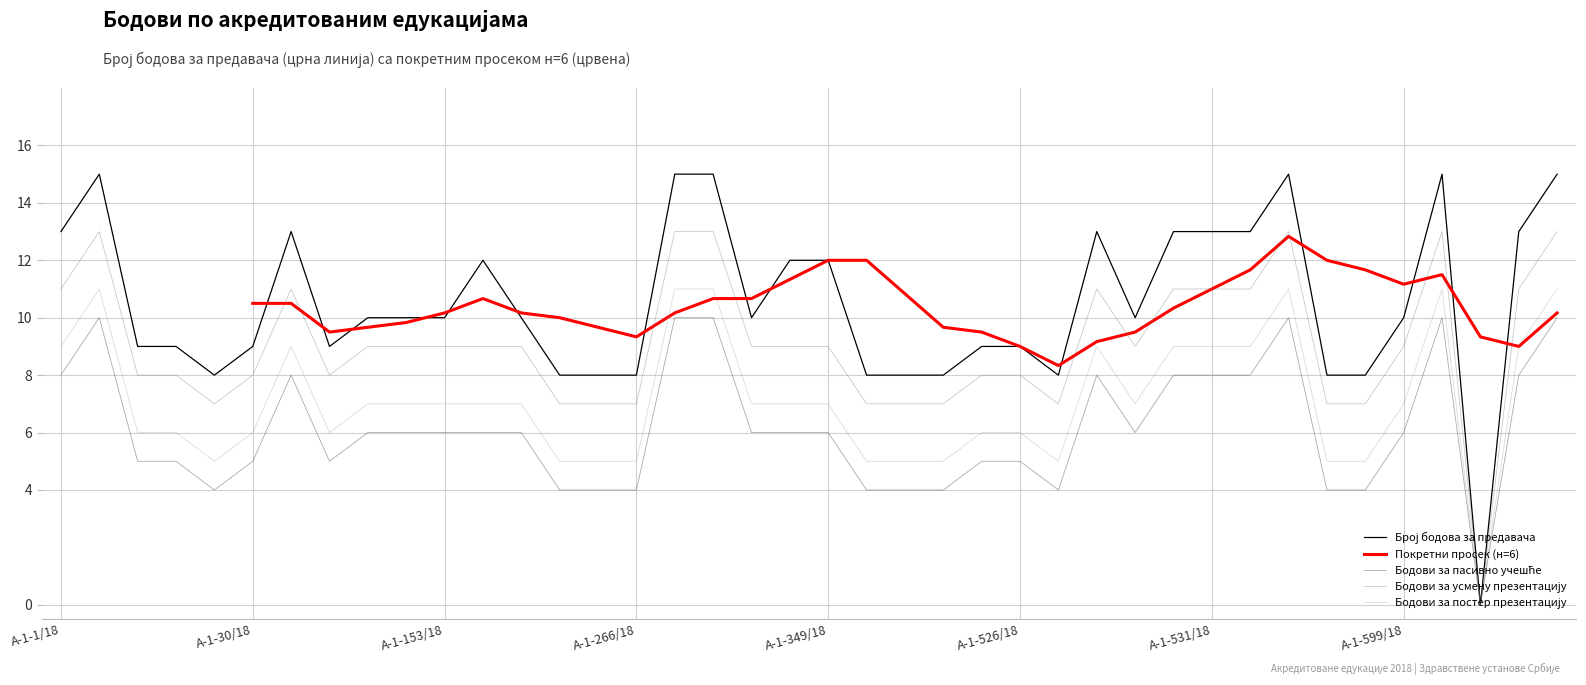

What is the difference between the highest and lowest values at А-1-7/18?

5